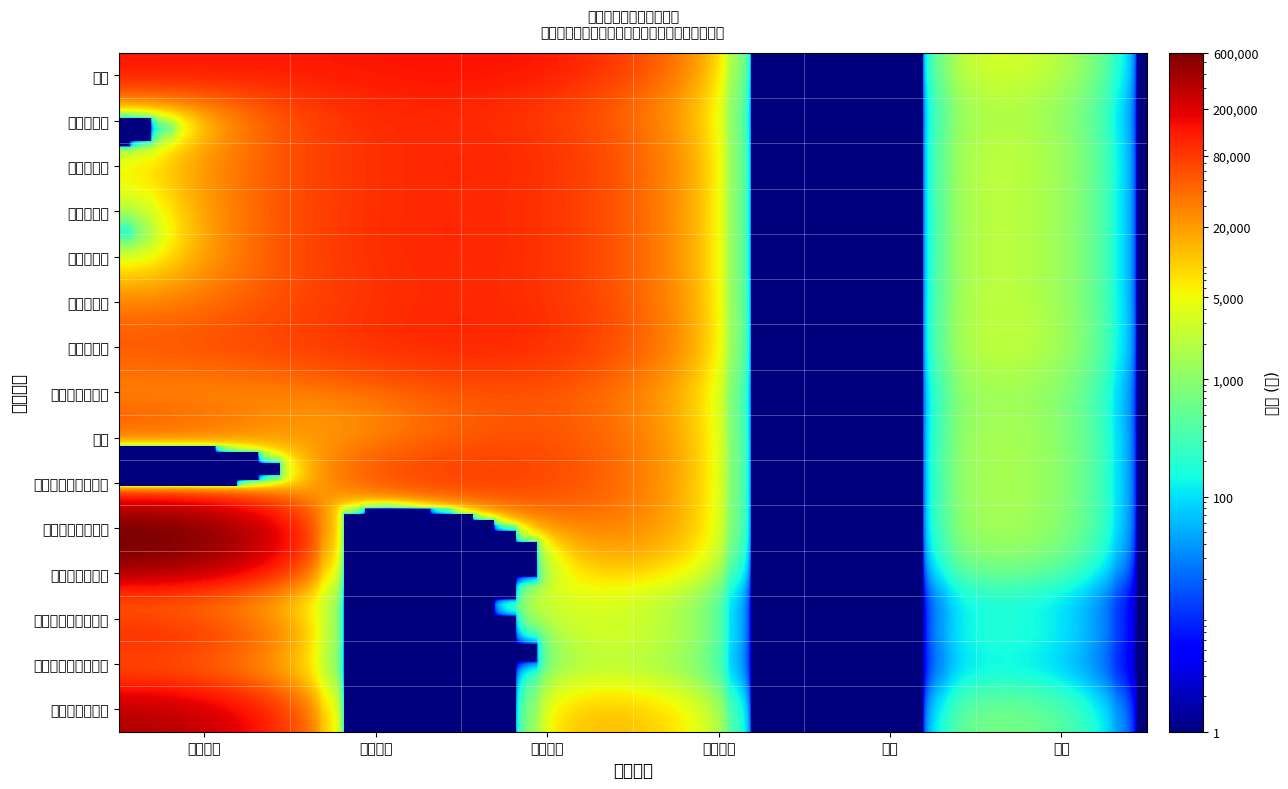

What is the average value of the 民生村养殖基地道路 series?

17319.0